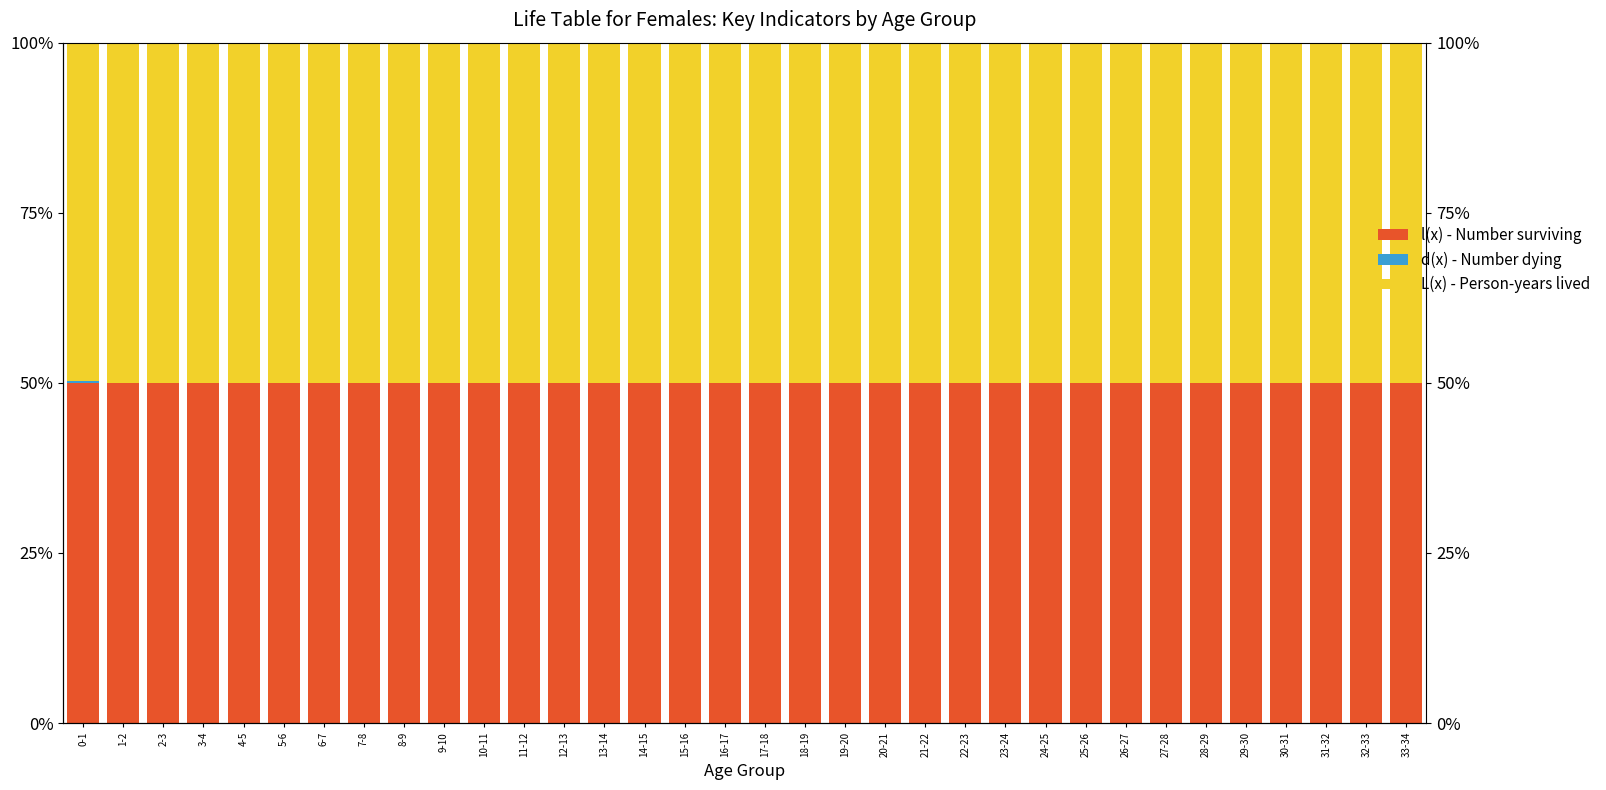

Between 22-23 and 23-24, which is larger?

22-23